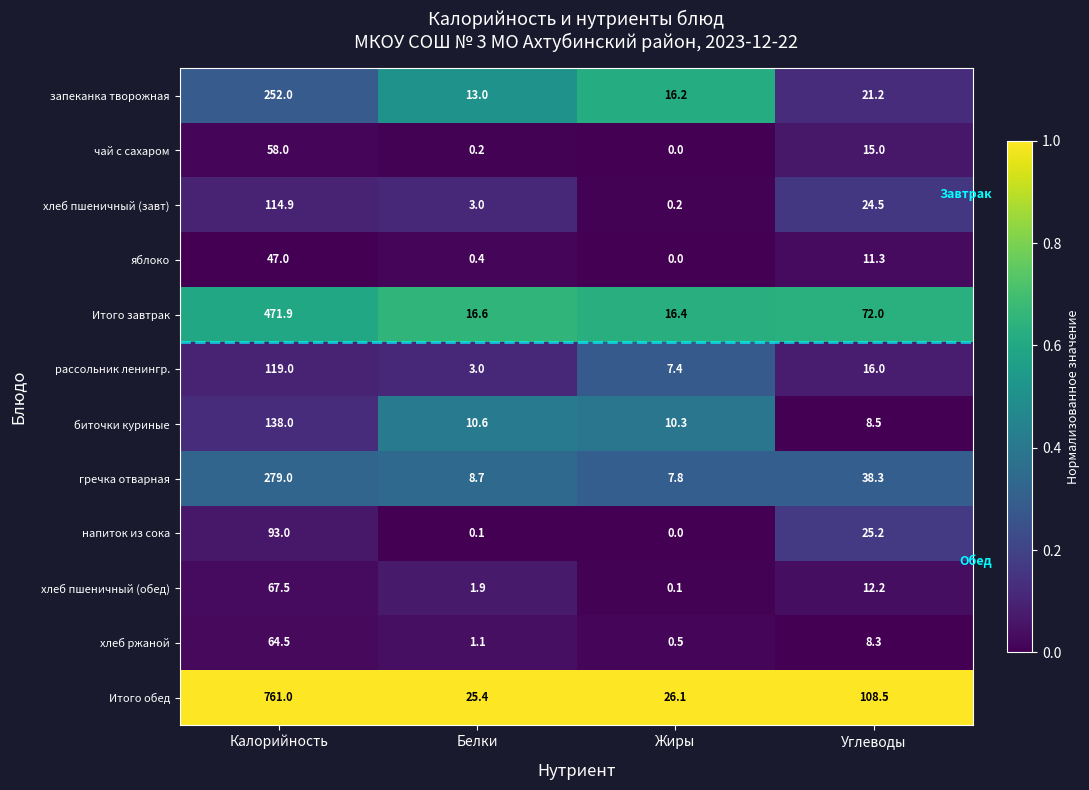

How many distinct data groups are displayed?

12